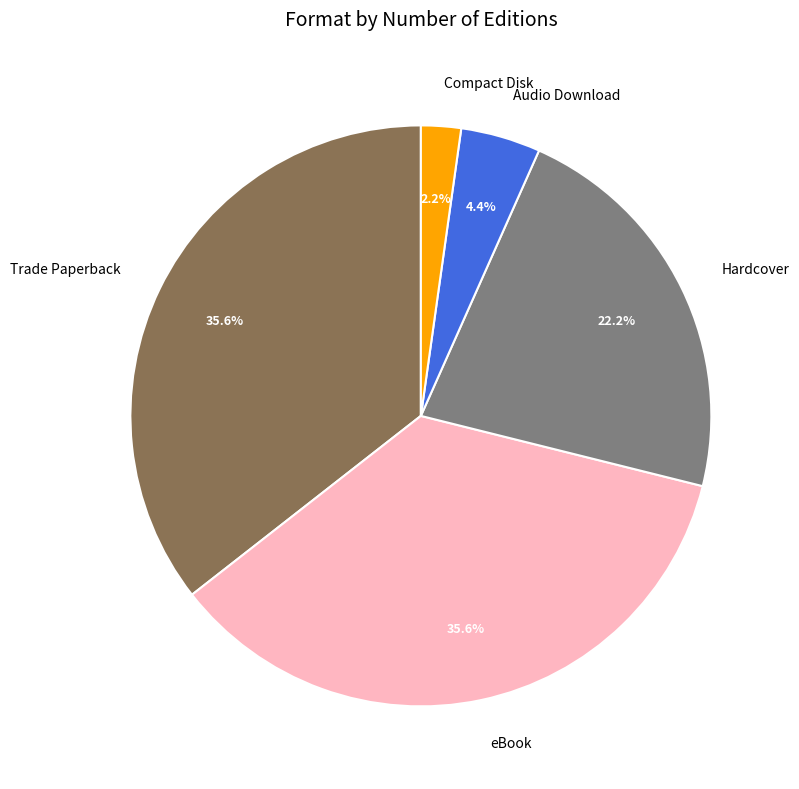

Do Compact Disk and eBook together represent more than half of the pie?

No